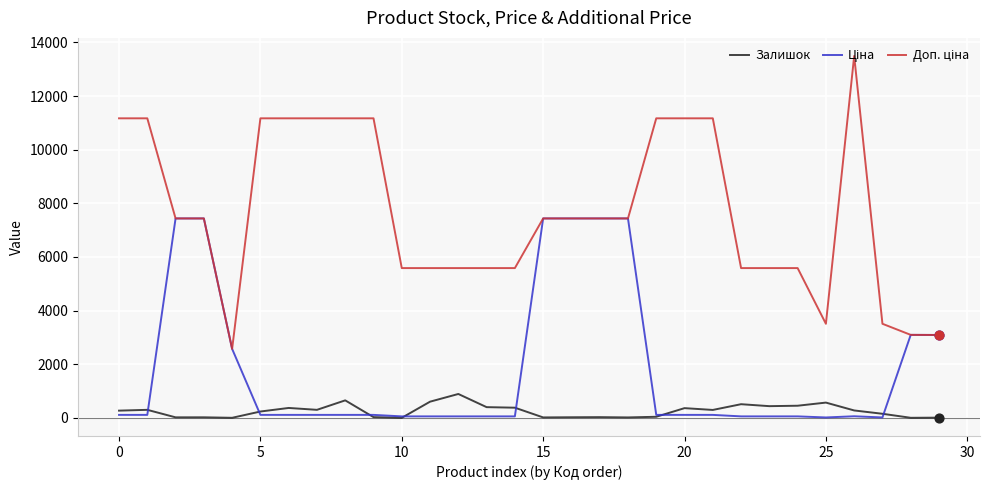

What is the maximum value for Залишок?

891.0